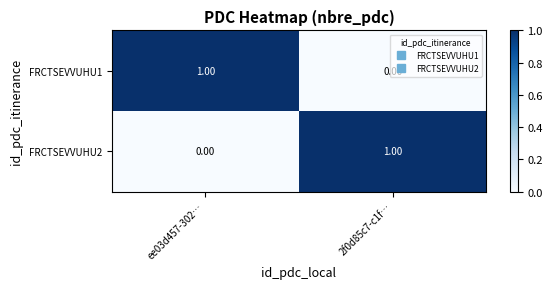

List the labels in order of FRCTSEVVUHU2 value, largest first.

2f0d85c7-c1f…, ee03d457-302…